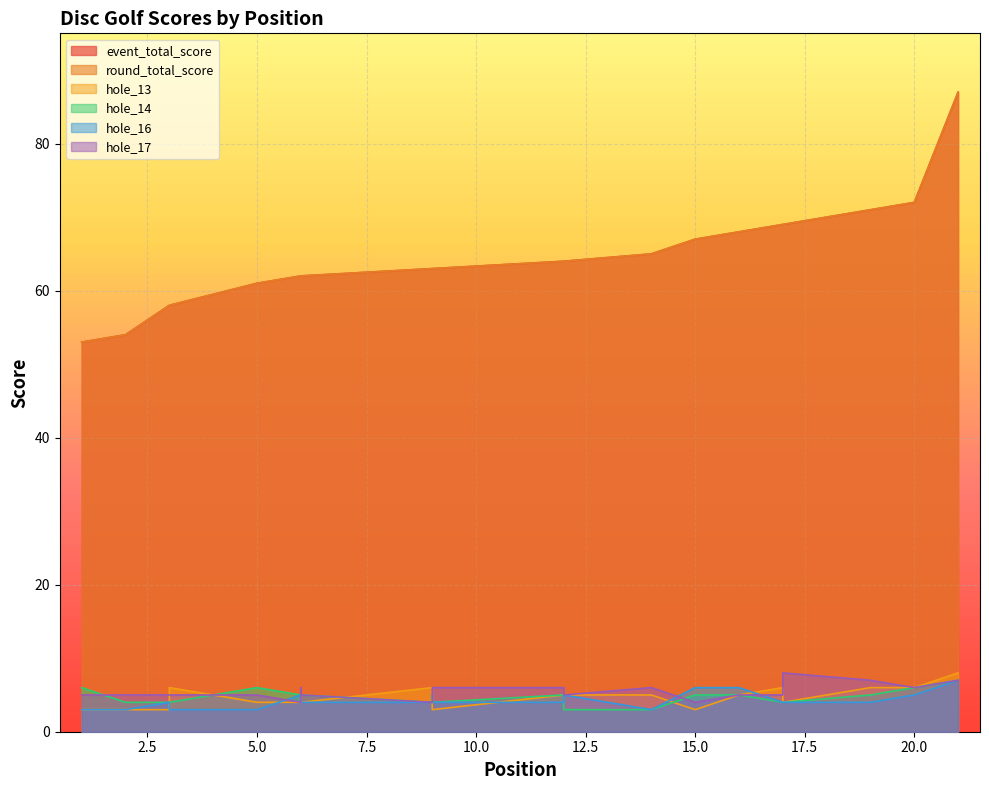

Where is the first local maximum for hole_13?

3